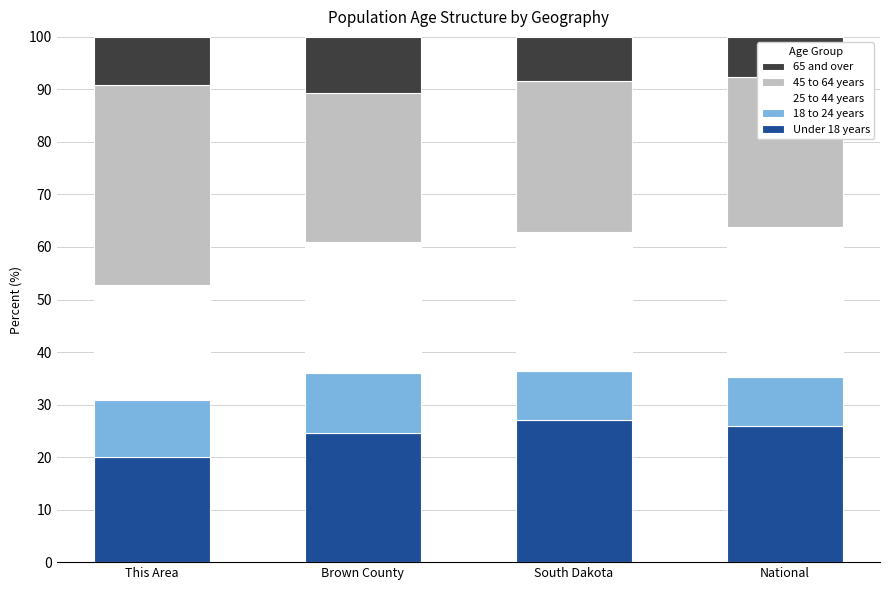

What is the difference between the second highest and minimum values in the Under 18 years series?

6.0